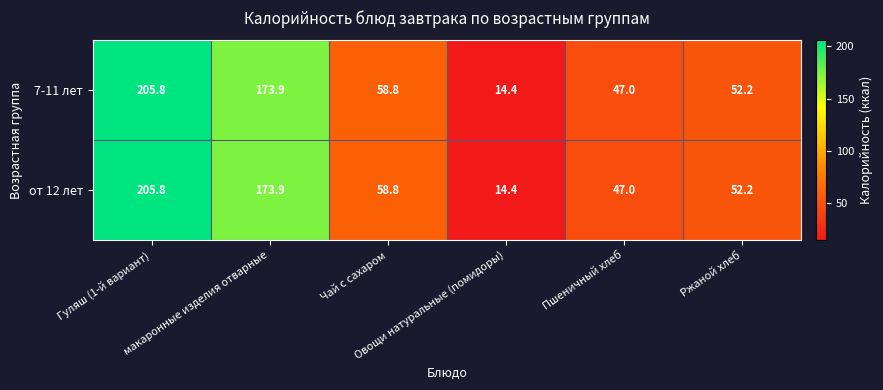

At how many categories does at least one series exceed 82?

2